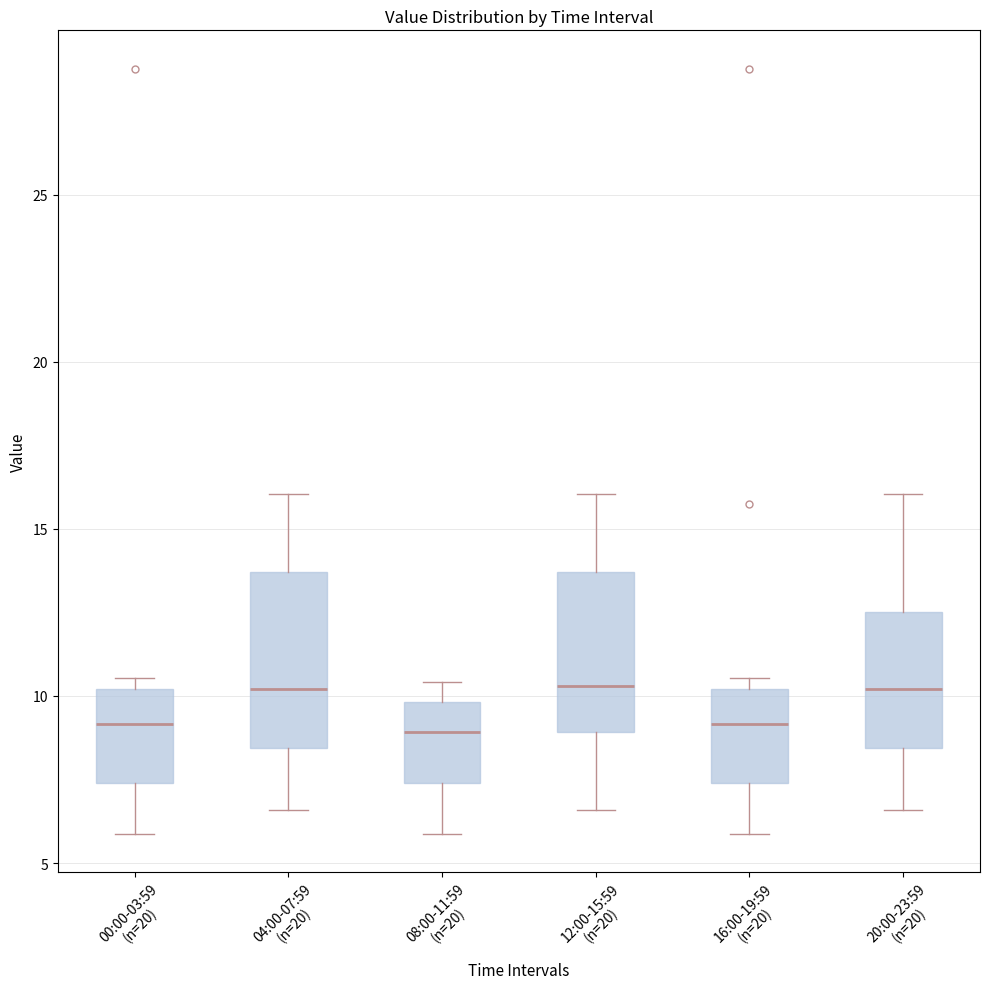

Where does the lower whisker of the box for 16:00-19:59 (n=20) end on the y-axis? The values are not printed on the chart, so give them approximately, as read against the axis.

6.0